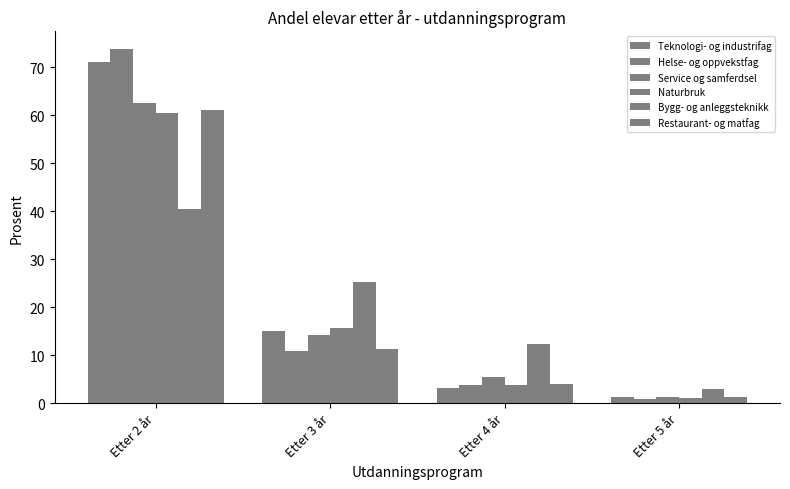

Count the number of categories in the chart.

4